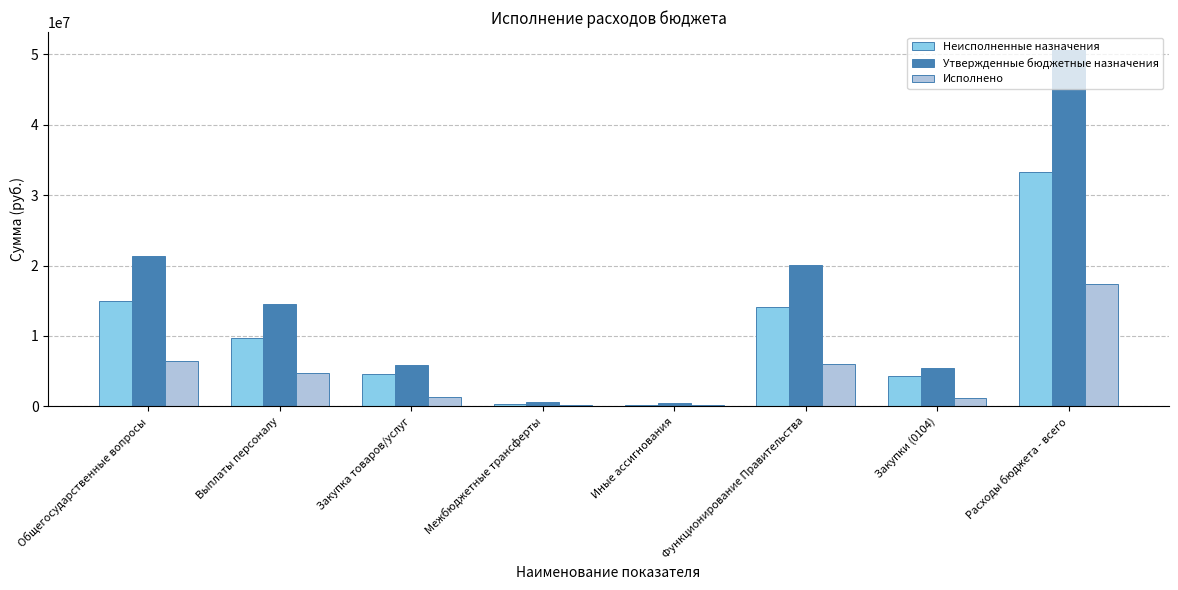

Where does the Неисполненные назначения series first go above 9769694?

Общегосударственные вопросы